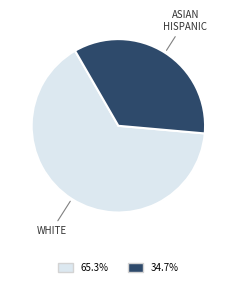

Is there a majority slice in this chart?

Yes